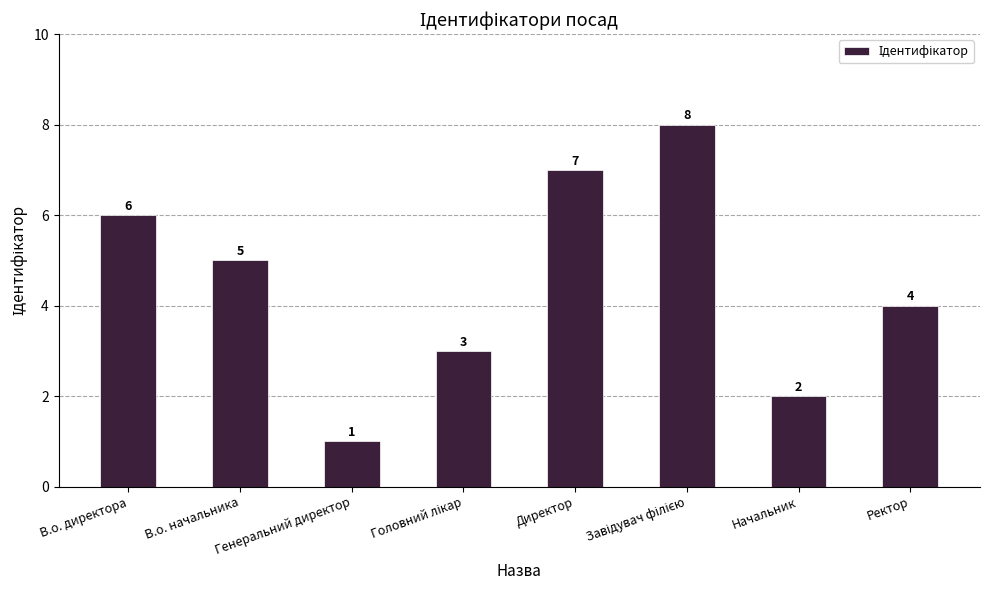

At which category does the chart reach its minimum across all series?

Генеральний директор